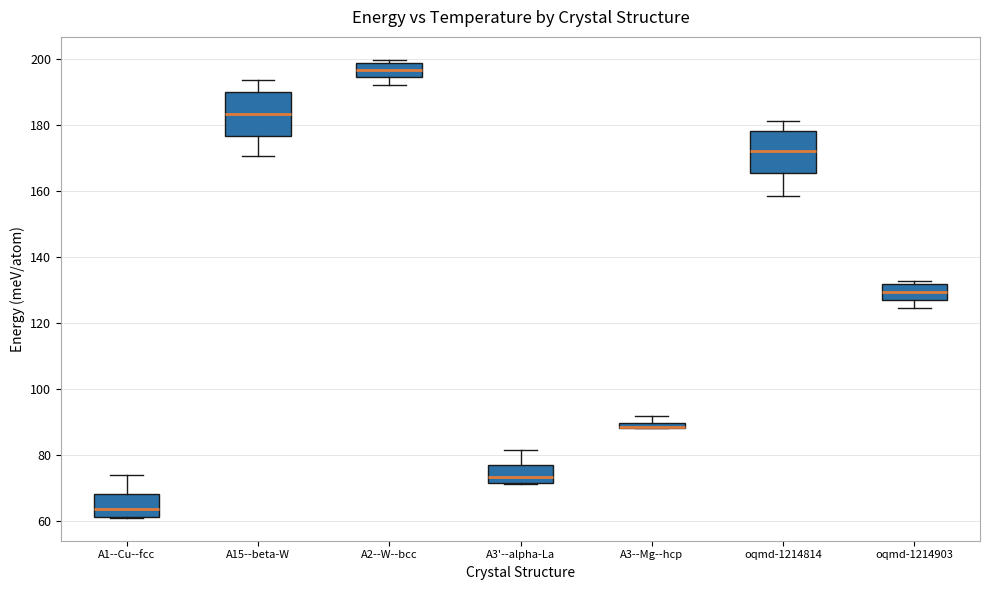

Where is the lower edge of the box for oqmd-1214903 on the y-axis? The values are not printed on the chart, so give them approximately, as read against the axis.

128